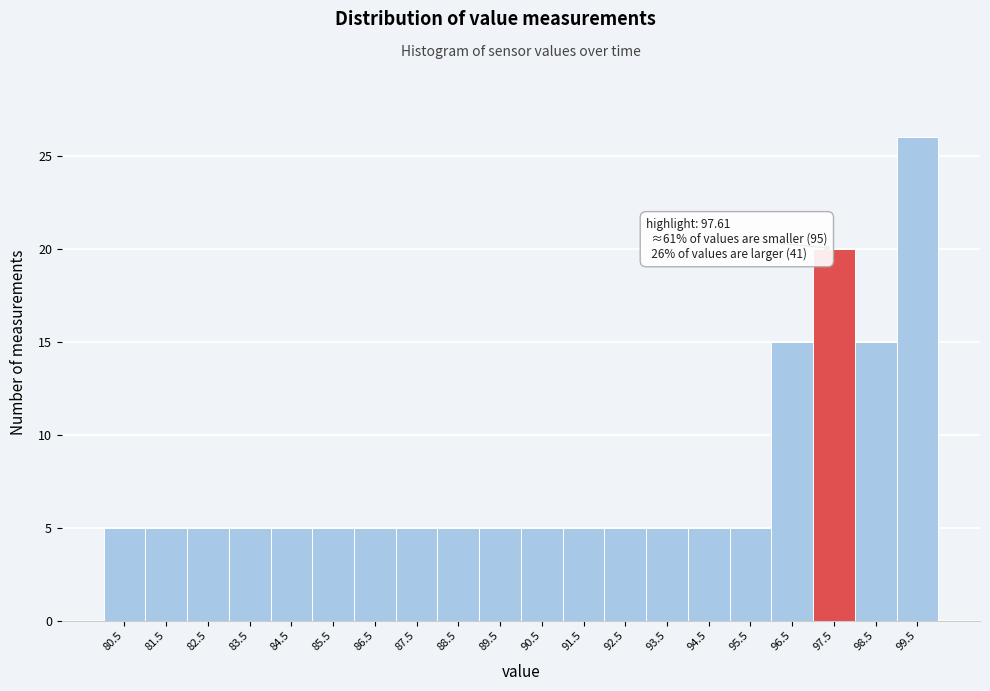

Which range on the x-axis has the tallest bar?

99 to 100